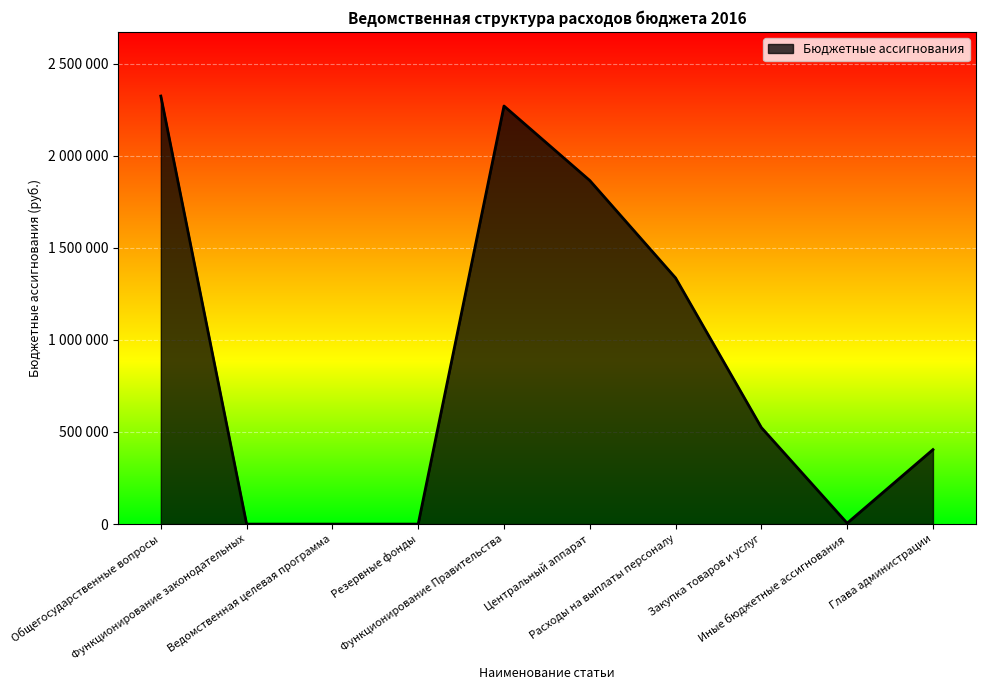

What is the difference between the values at Резервные фонды and Расходы на выплаты персоналу?

1336120